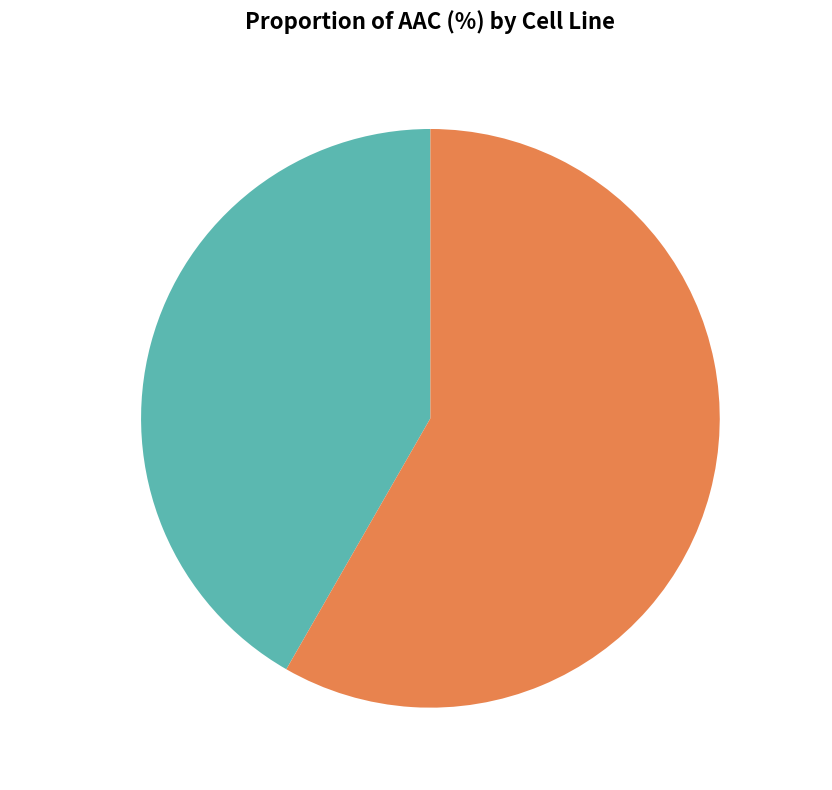

How many slices are in this pie chart?

2